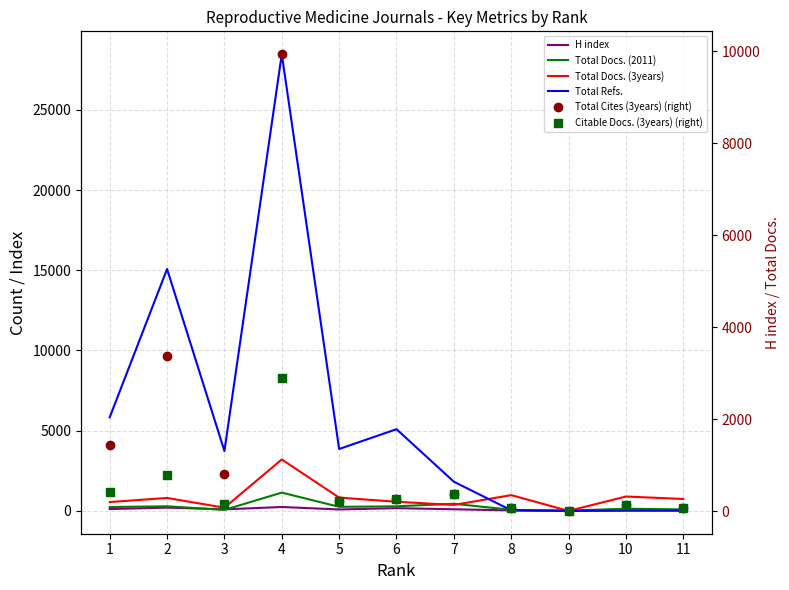

At which label does Citable Docs. (3years) (right) reach its minimum?

9